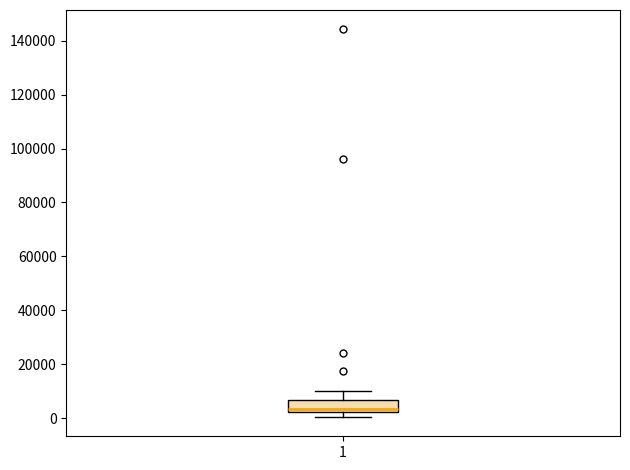

Transcribe this box plot: give where the median line is, the range the box spans, and where the two whiskers end, as read against the y-axis. The values are not printed on the chart, so give them approximately, as read against the axis.

median 4000, box 2000 to 6000, whiskers 0 to 10000